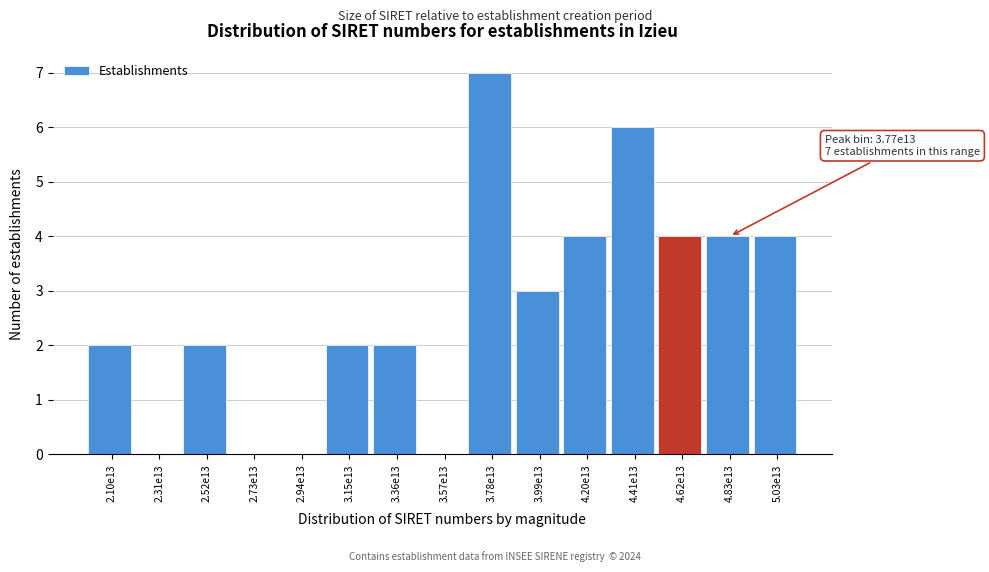

Reading right to left, what are all the values shown in this chart?

5.03e13=4	4.83e13=4	4.62e13=4	4.41e13=6	4.20e13=4	3.99e13=3	3.78e13=7	3.57e13=0	3.36e13=2	3.15e13=2	2.94e13=0	2.73e13=0	2.52e13=2	2.31e13=0	2.10e13=2